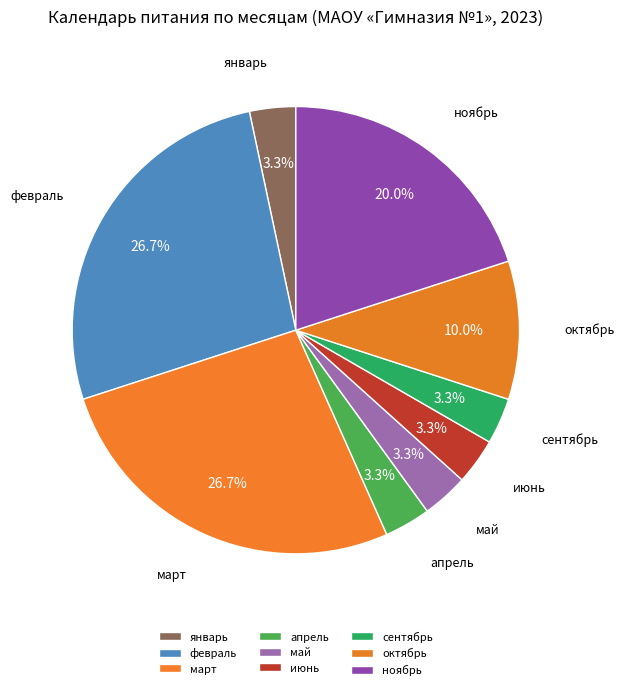

Is it true that март is 27% of the pie?

True